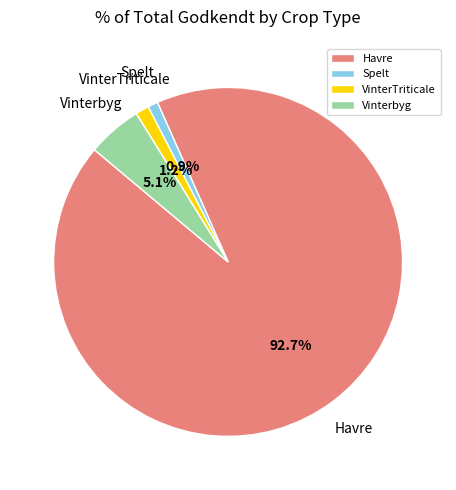

To the nearest percent, what is the combined percentage of VinterTriticale and Spelt?

2%